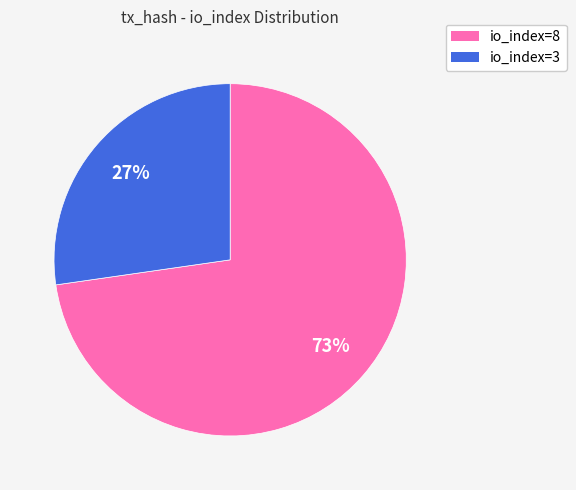

The io_index=8 slice represents 62% of the pie. True or false?

False